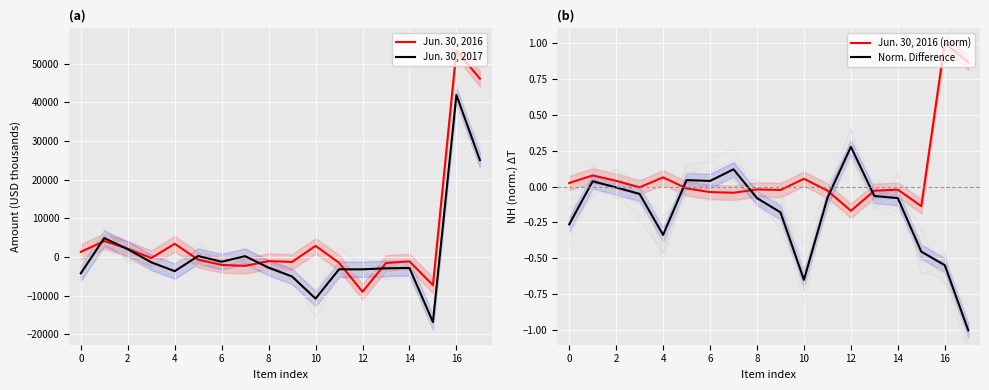

Where does the Jun. 30, 2016 series first go above -706?

0